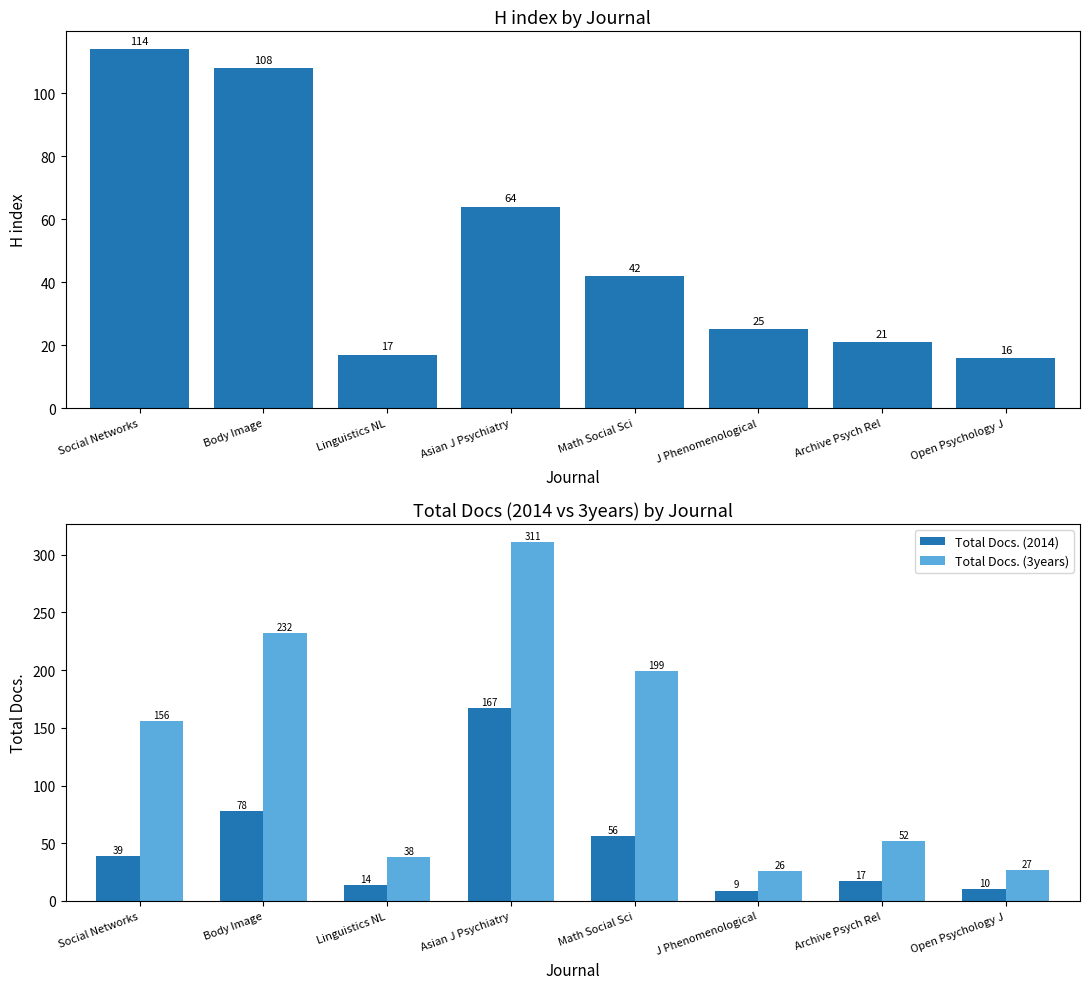

What is the minimum value for H index?

16